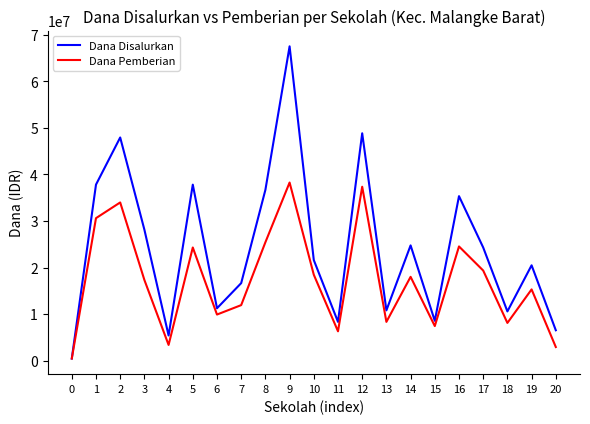

Between 12 and 19, which series saw the biggest shift?

Dana Disalurkan